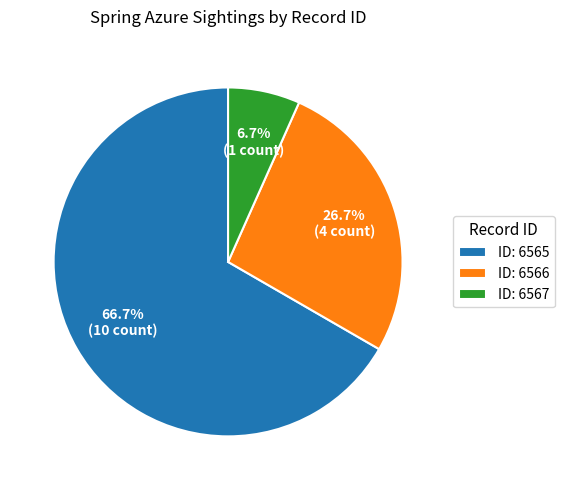

Is there a majority slice in this chart?

Yes